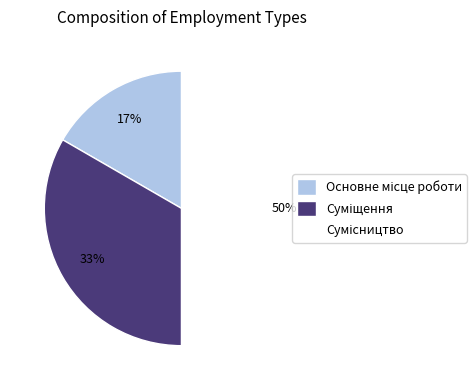

To the nearest percent, what is the average slice percentage?

33%